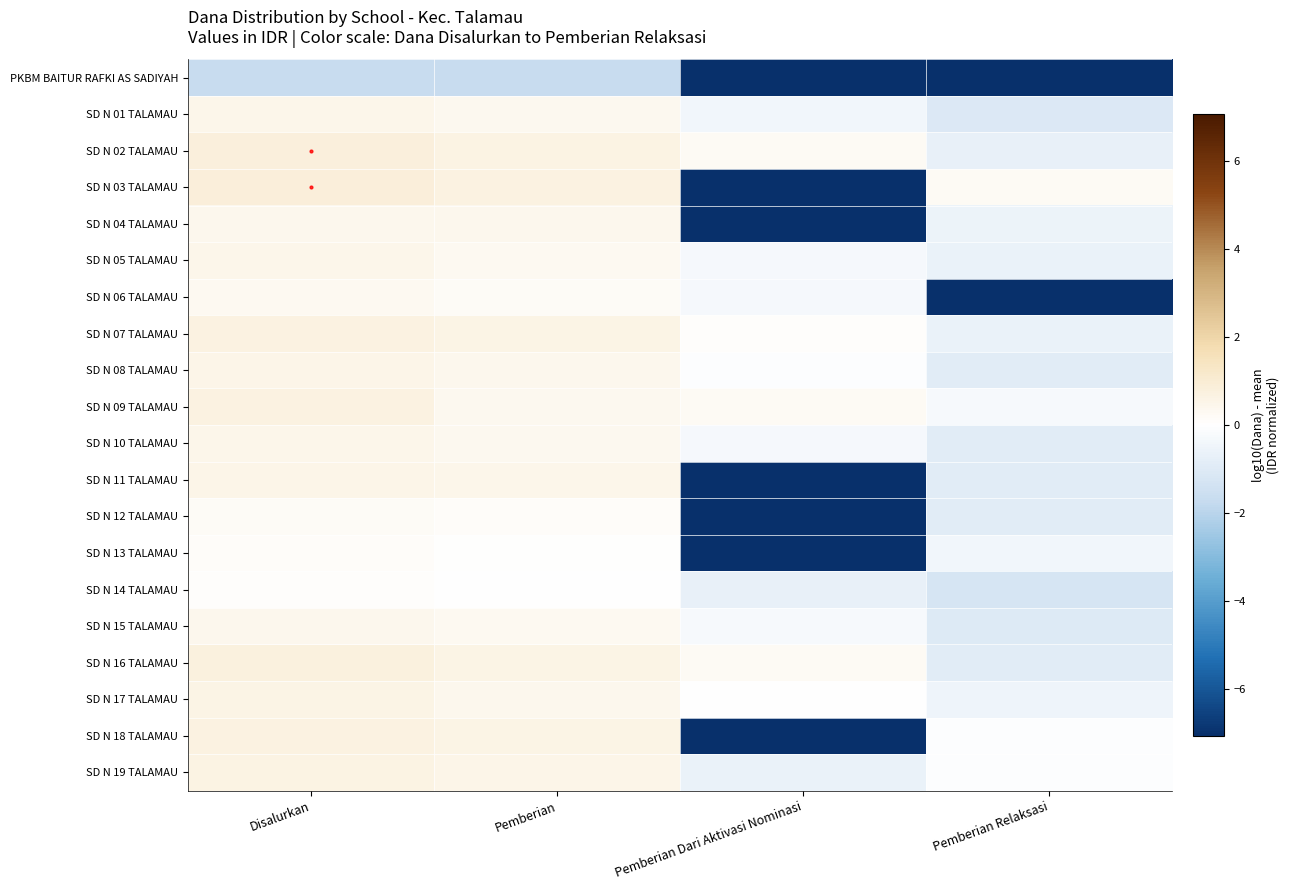

Which series changed the most between Pemberian and Pemberian Relaksasi?

SD N 06 TALAMAU